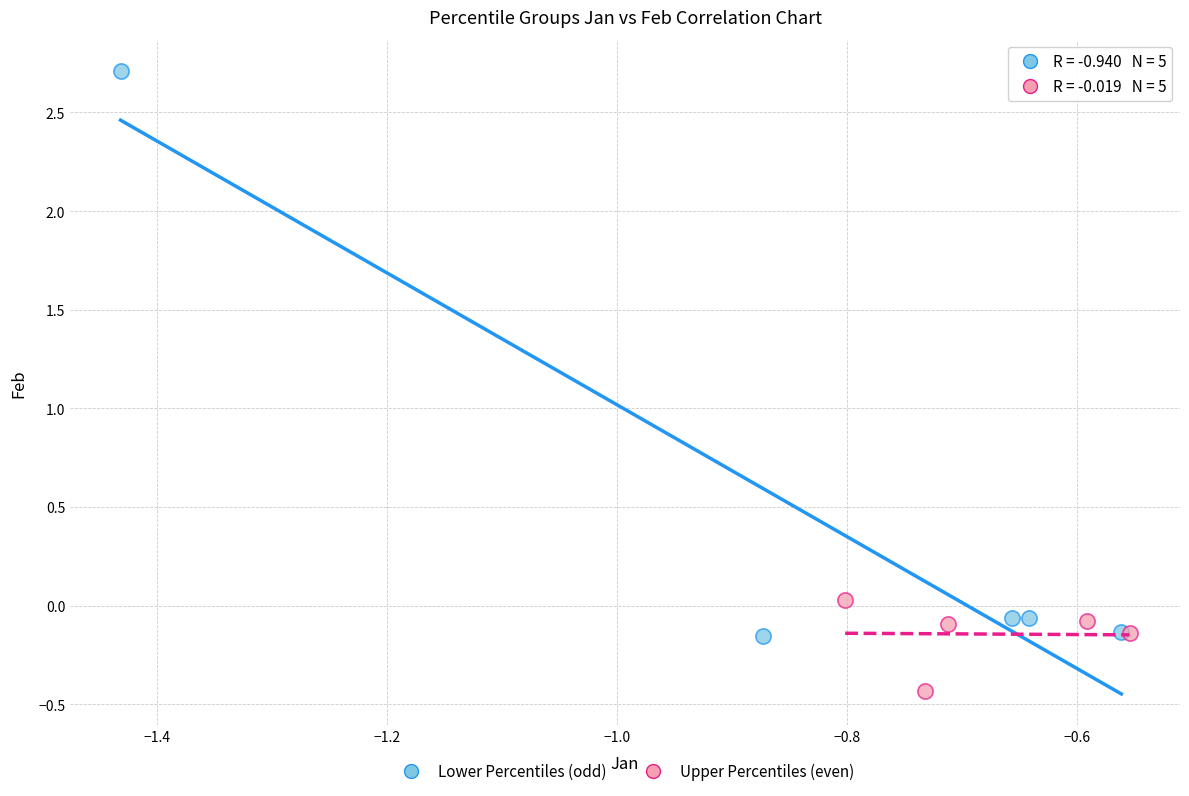

Which series reaches the minimum Y coordinate?

Upper Percentiles (even)